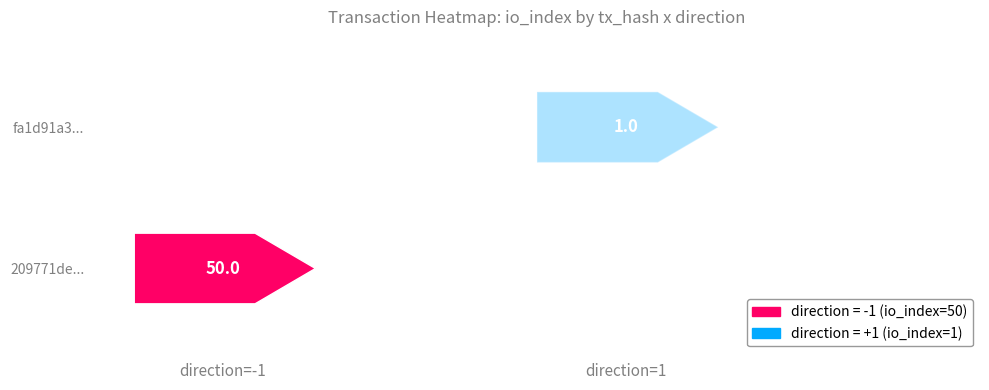

Is the value of fa1d91a3a22041eb744a931bb2b5a89fc8ab3aa at direction greater than the value of 209771de181794a811dbbdc520fce84ef551b24 at io_index?

No